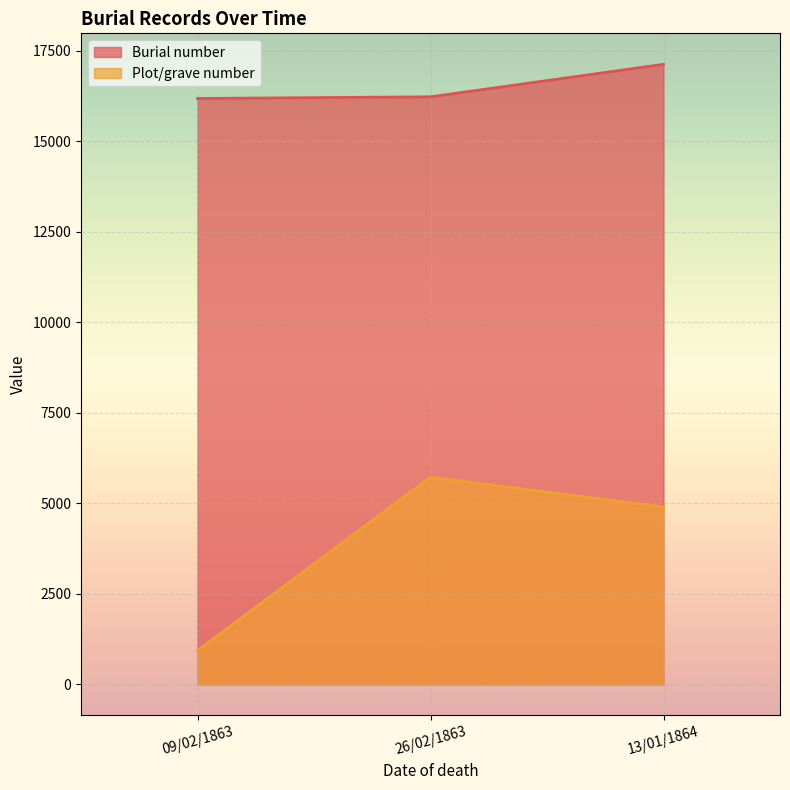

At which label does Plot/grave number reach its peak?

26/02/1863